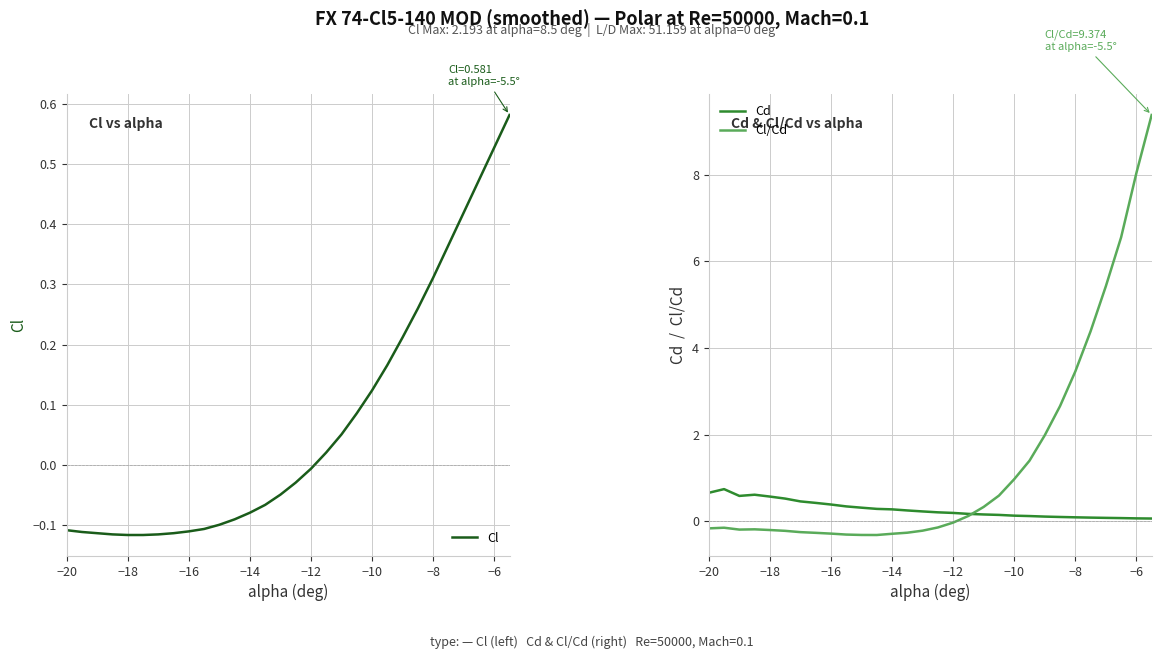

Is it true that Cd equals 0.1 at −8?

True